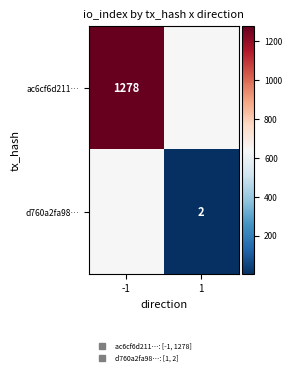

What is the spread (max minus min) of values at 1?

638